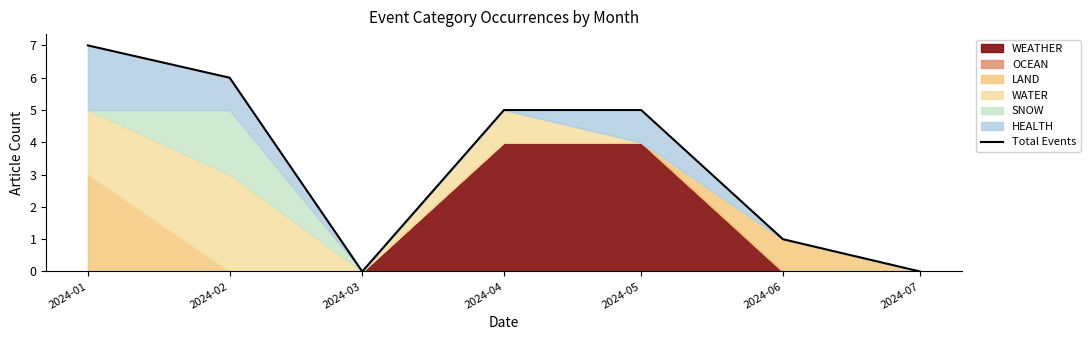

Reading left to right, transcribe all the data shown in this chart.

2024-01=7	2024-02=6	2024-03=0	2024-04=5	2024-05=5	2024-06=1	2024-07=0